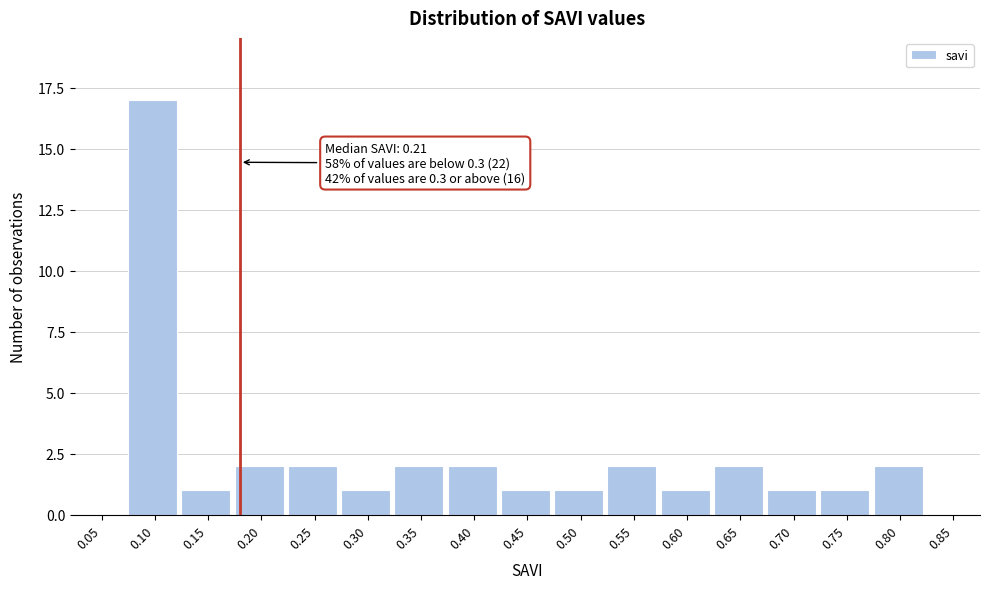

Reading left to right, what are all the values shown in this chart?

0.05=0	0.10=17	0.15=1	0.20=2	0.25=2	0.30=1	0.35=2	0.40=2	0.45=1	0.50=1	0.55=2	0.60=1	0.65=2	0.70=1	0.75=1	0.80=2	0.85=0